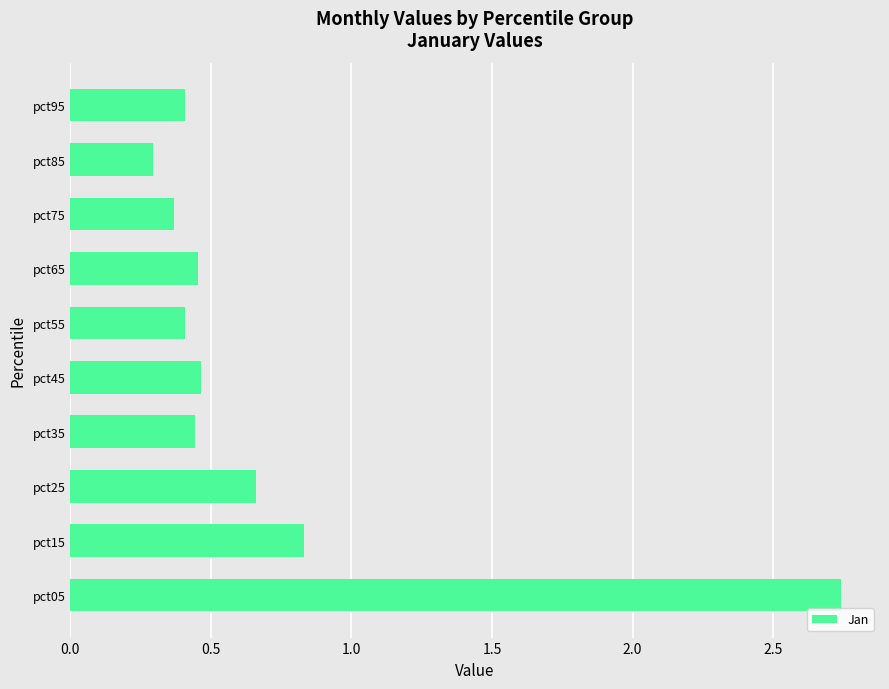

At which category does the chart reach its minimum across all series?

pct85